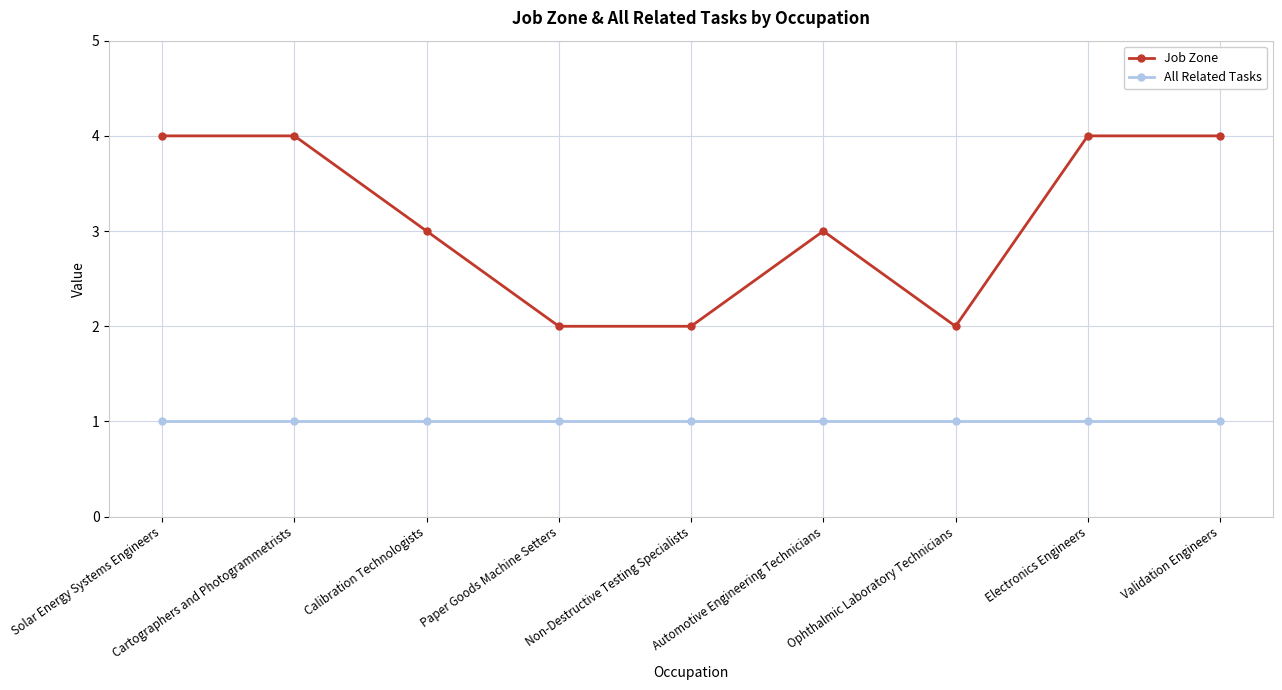

True or false: Job Zone has more than 0 interior local peaks.

True